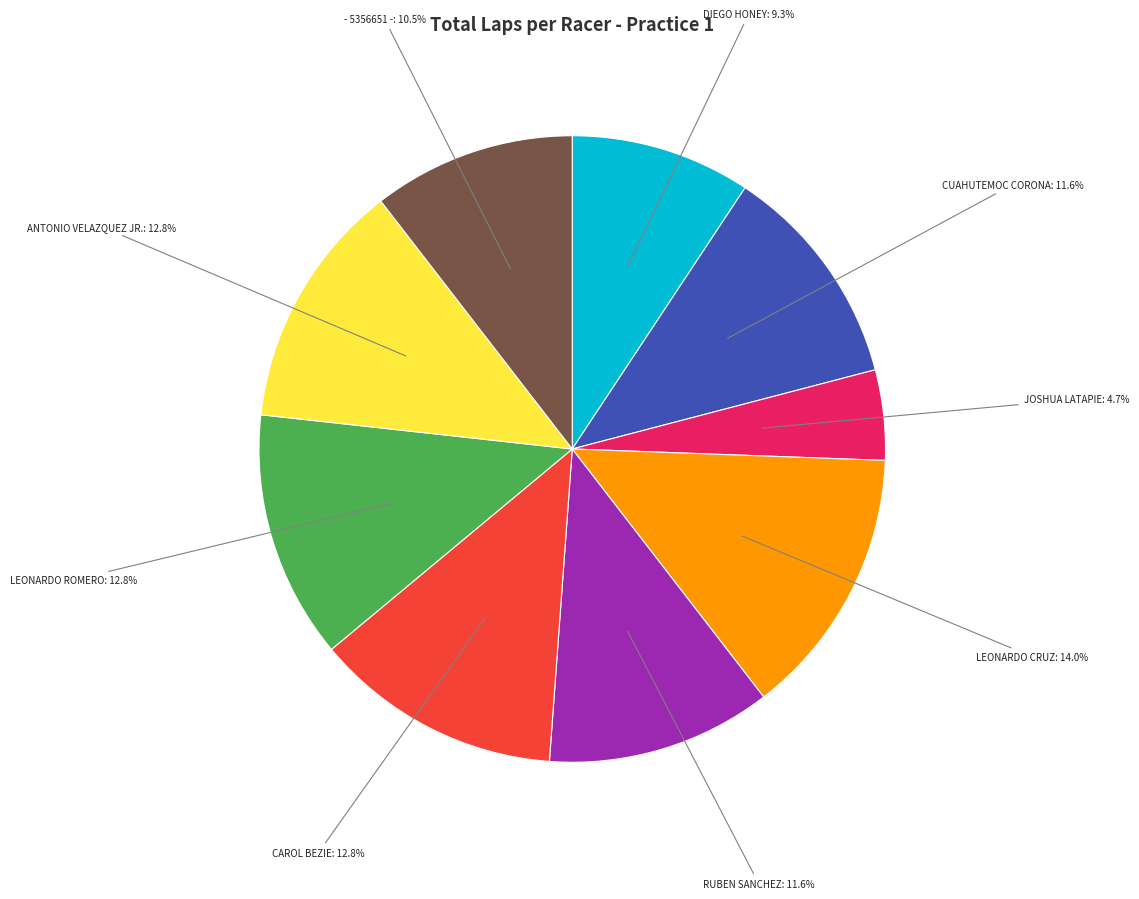

What is the ratio of the value at DIEGO HONEY to the value at CUAHUTEMOC CORONA?

0.8